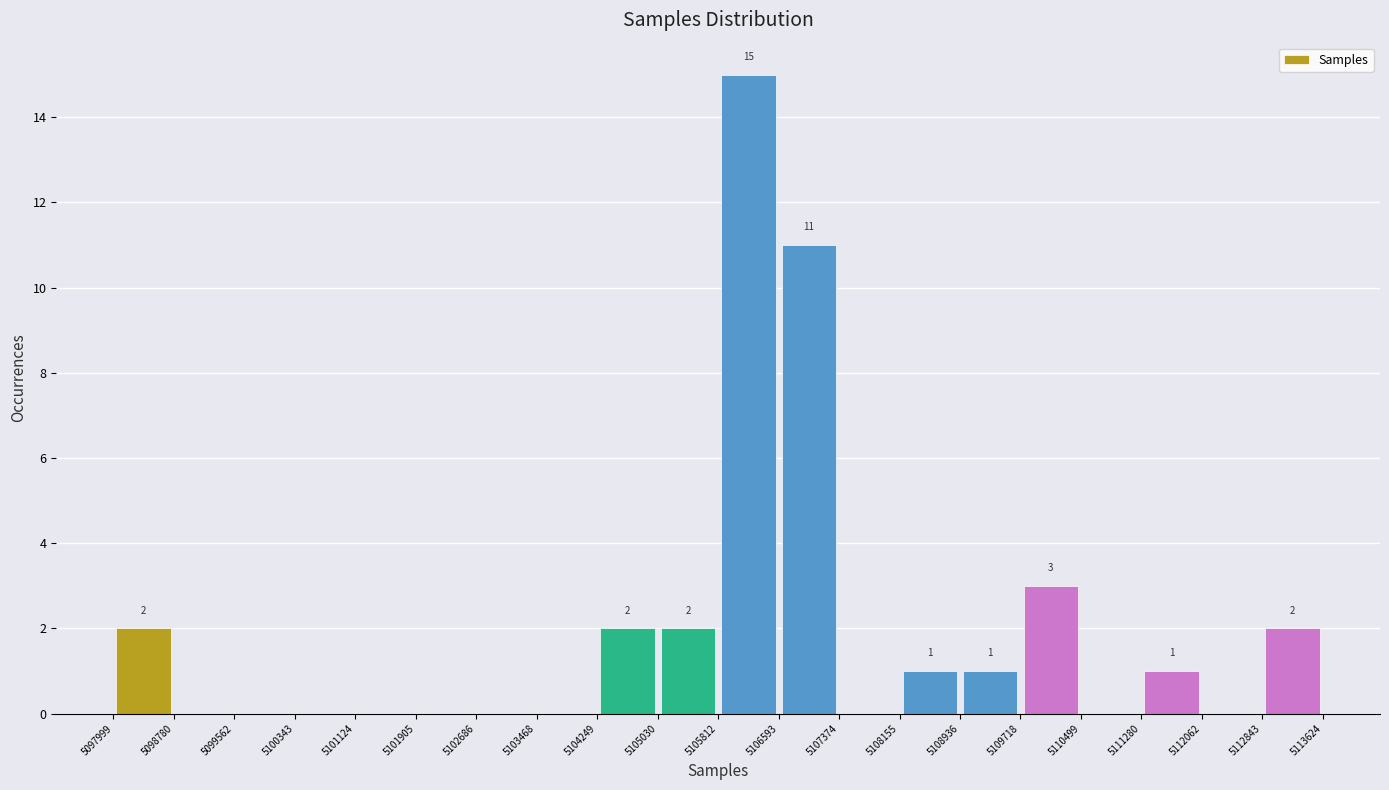

Over which range of the x-axis is the bar tallest?

5105812 to 5106593